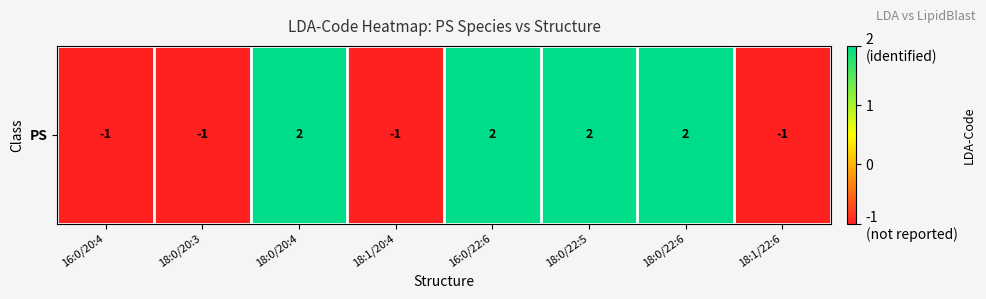

Rank the categories by value from highest to lowest.

18:0/20:4, 16:0/22:6, 18:0/22:5, 18:0/22:6, 16:0/20:4, 18:0/20:3, 18:1/20:4, 18:1/22:6